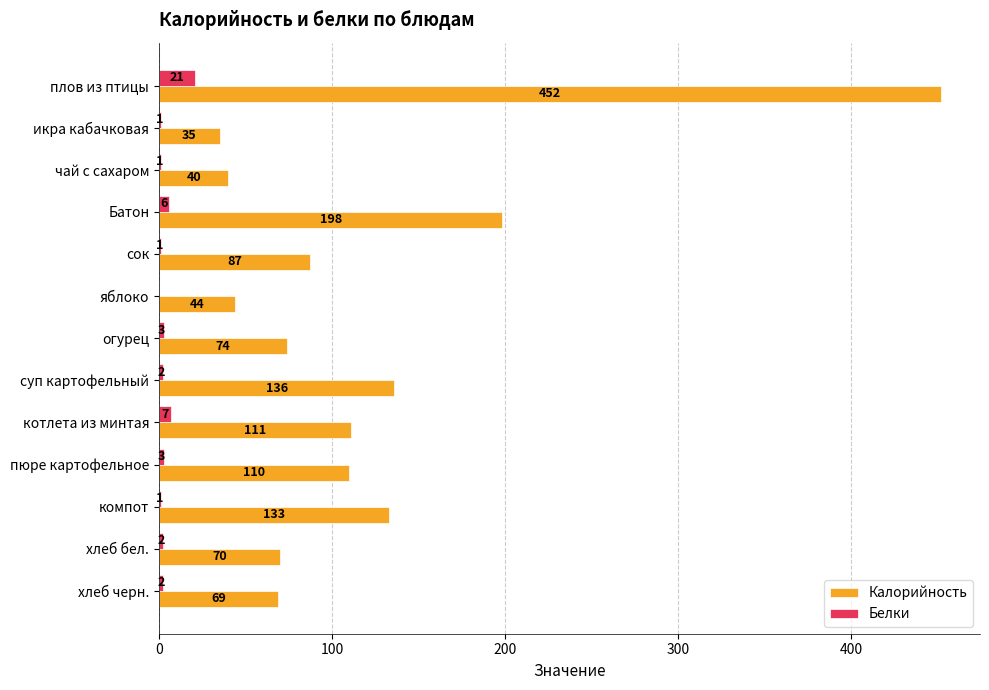

What value does the Белки series have at пюре картофельное?

3.0